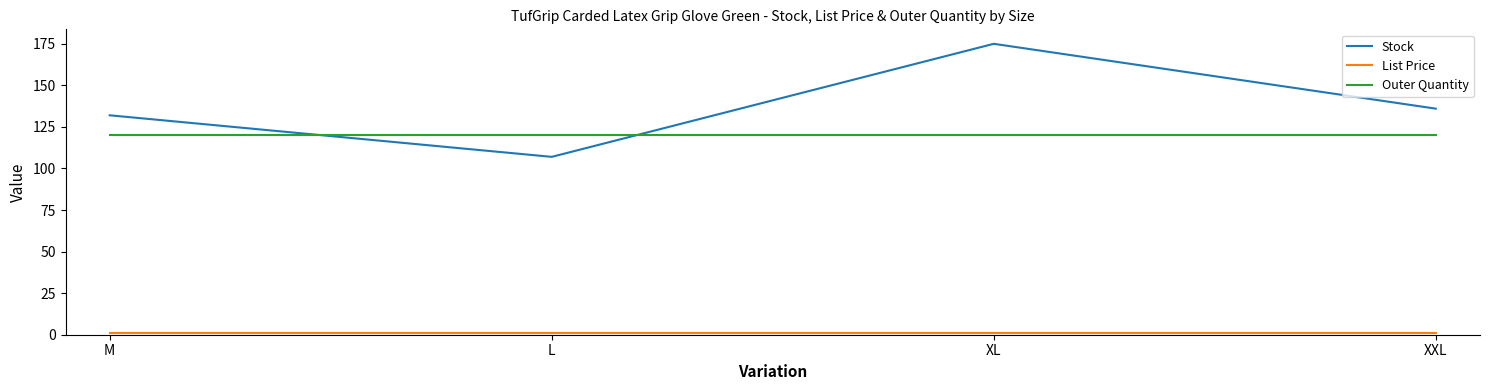

Which series changed the most between M and L?

Stock